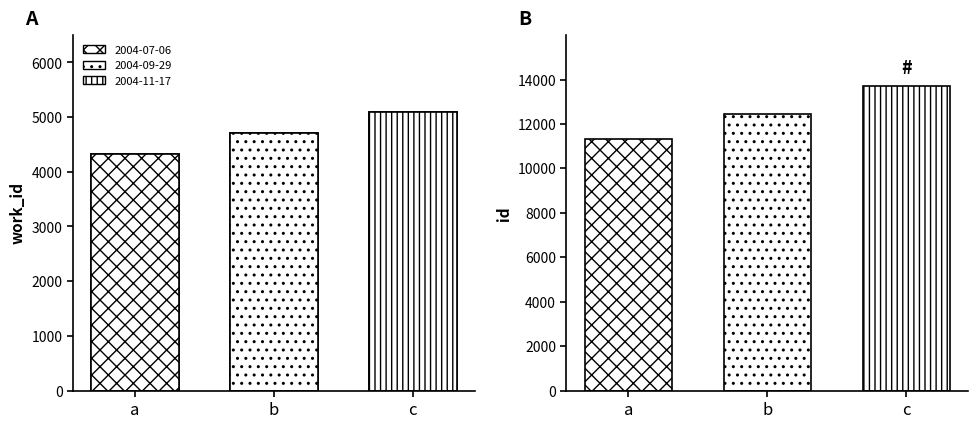

What is the difference between the second highest and minimum values in the work_id series?

391